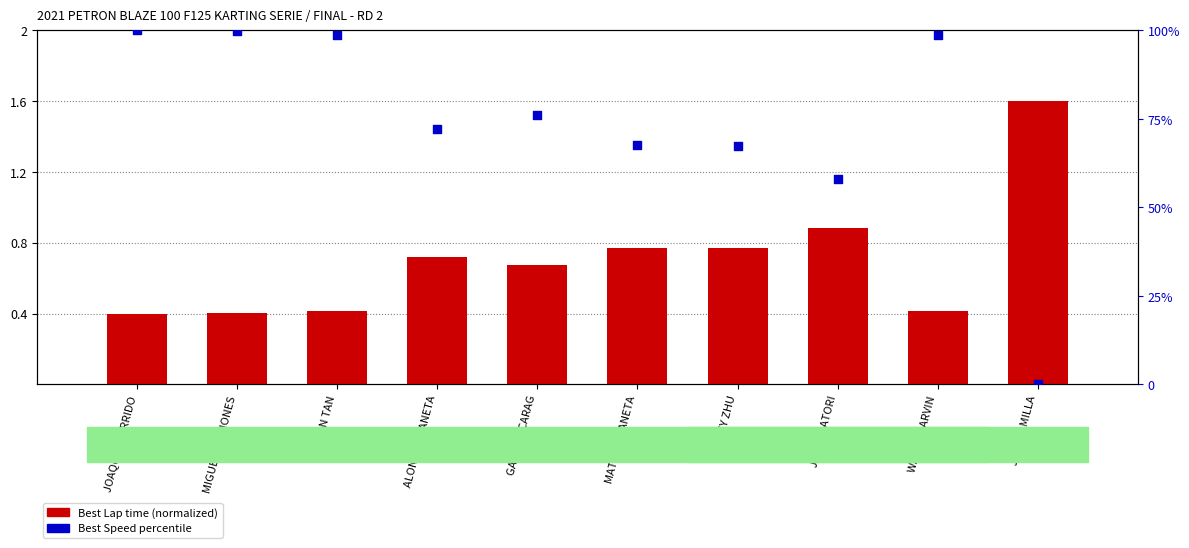

Which series reaches the maximum Y coordinate?

Best Speed percentile